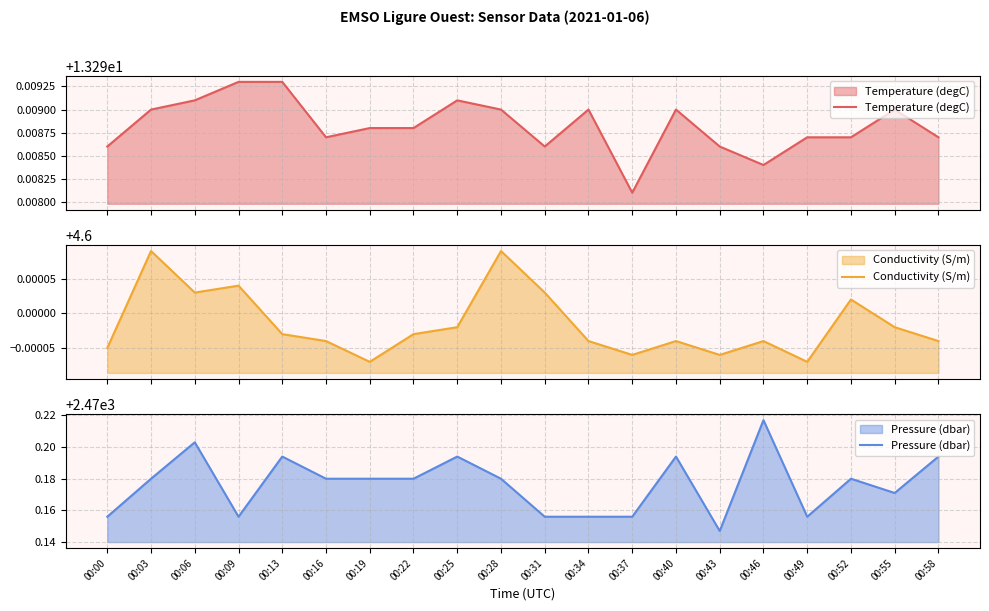

True or false: Temperature (degC) has more than 0 interior local peaks.

True